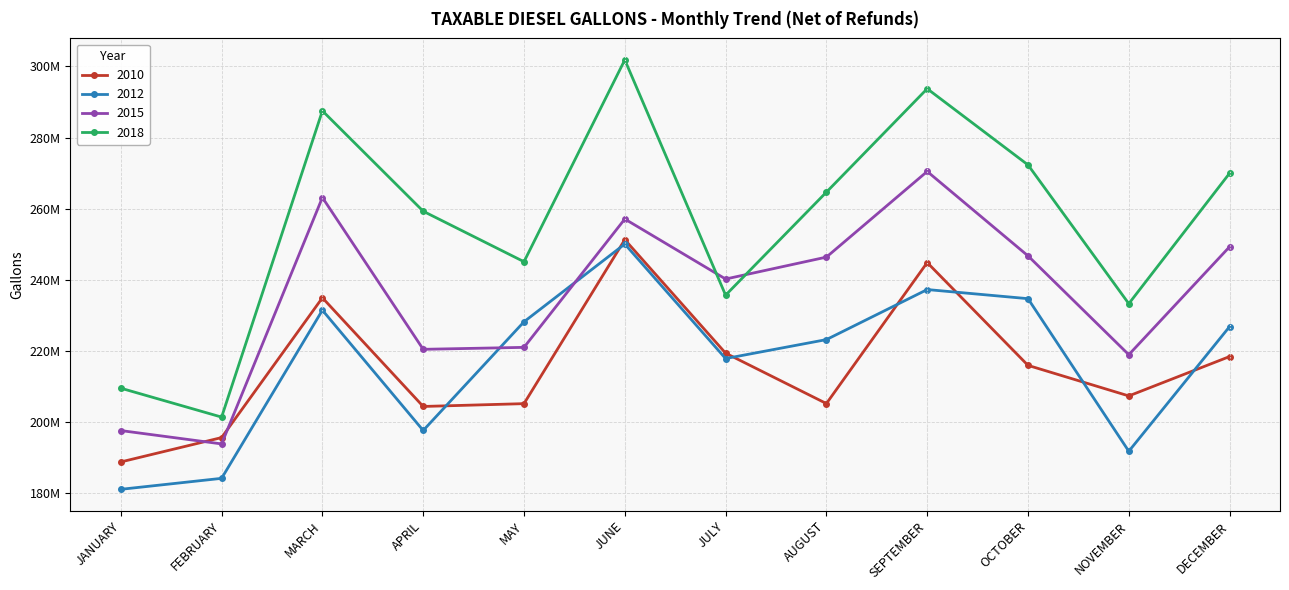

Does the chart display data point markers on the line(s)?

Yes